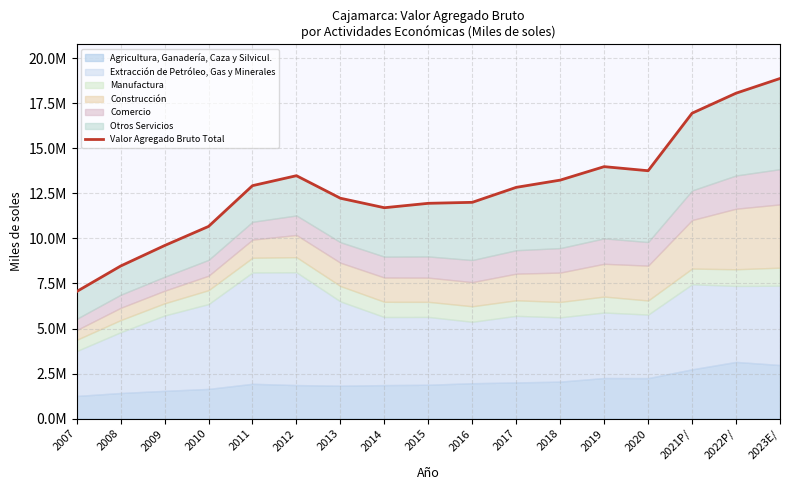

Rank the categories by value from highest to lowest.

2023E/, 2022P/, 2021P/, 2019, 2020, 2012, 2018, 2011, 2017, 2013, 2016, 2015, 2014, 2010, 2009, 2008, 2007